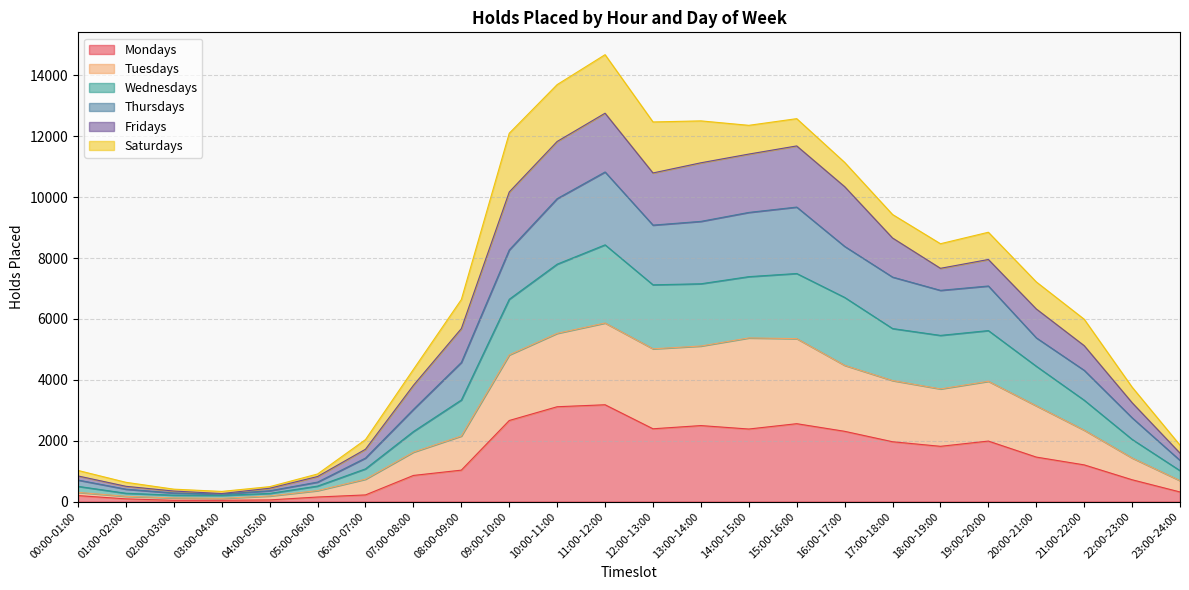

What is the label of the 11th point from the left?

10:00-11:00